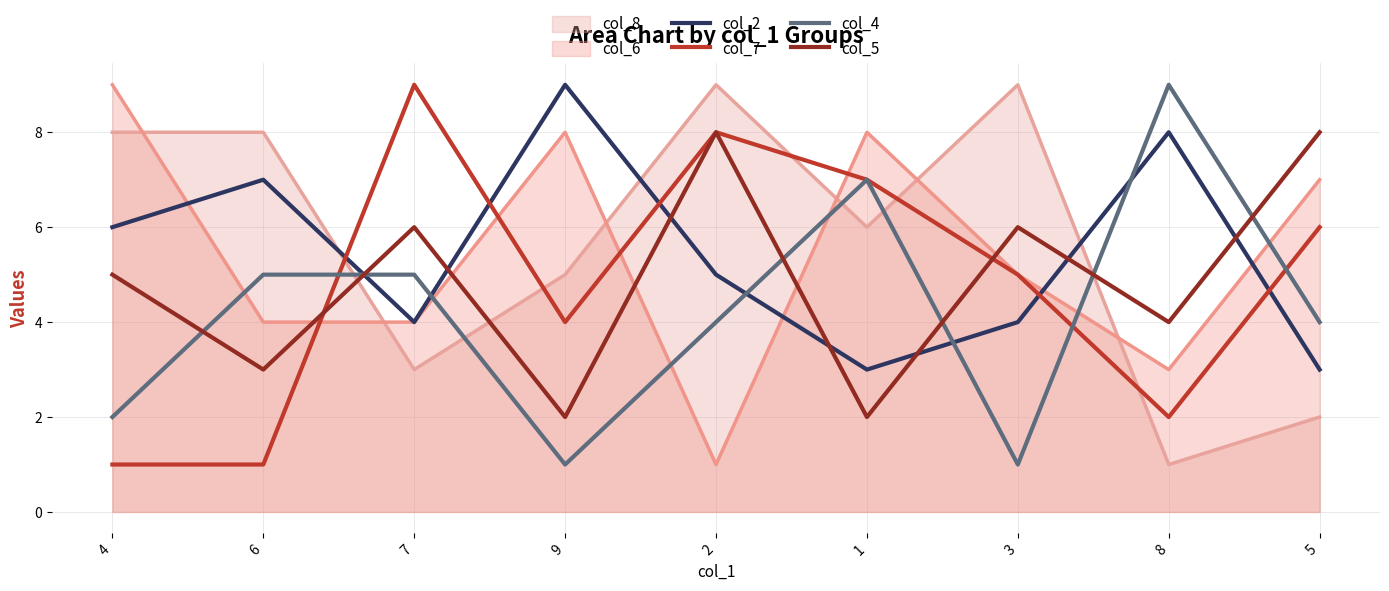

At which category is the sum across all series the highest?

2